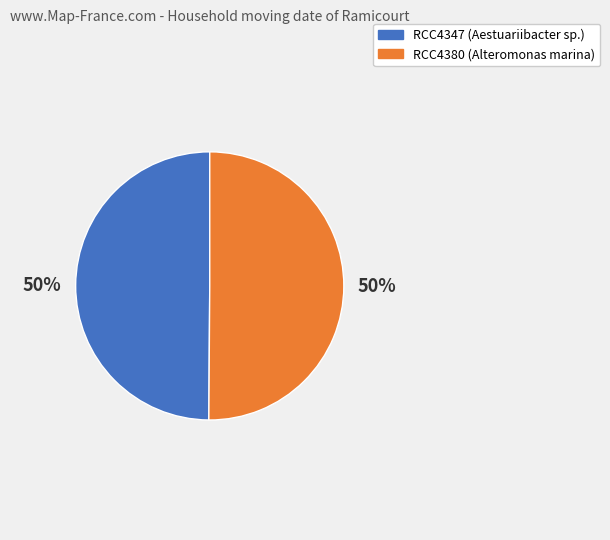

Count the number of slices in the pie.

2